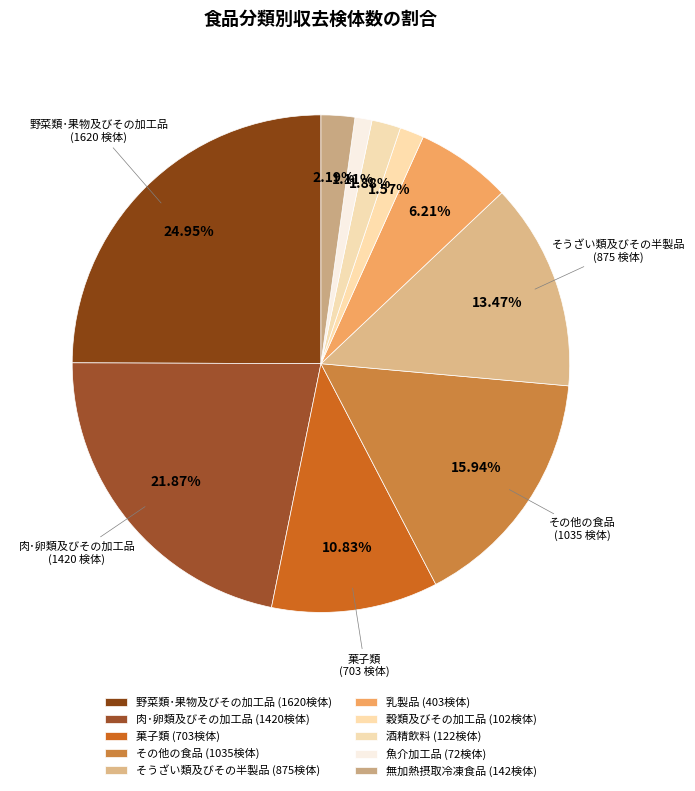

Count the number of slices in the pie.

10